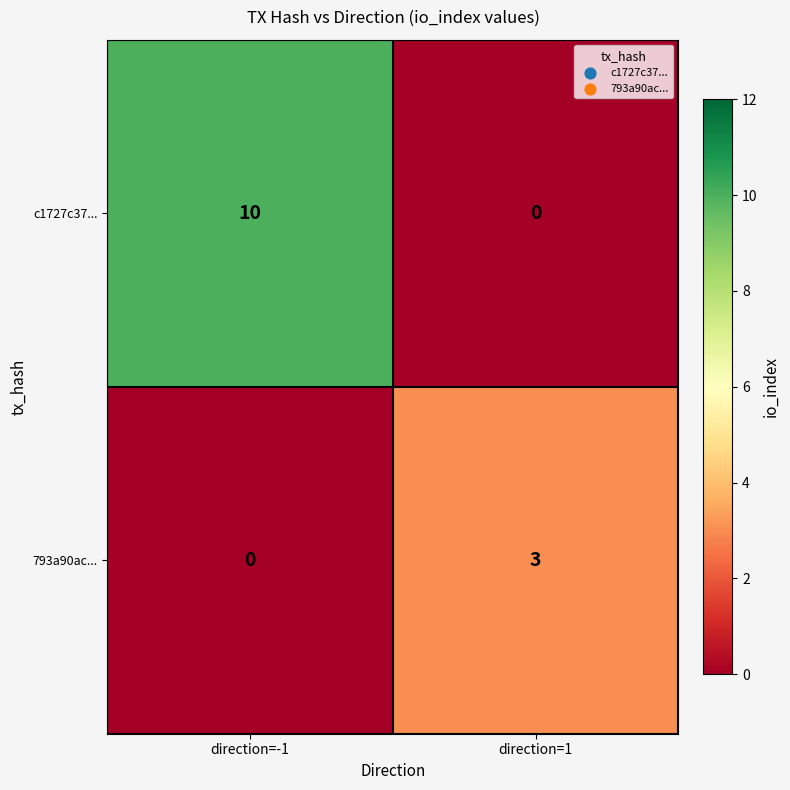

Rank the series at direction=-1 from highest to lowest value.

c1727c37..., 793a90ac...